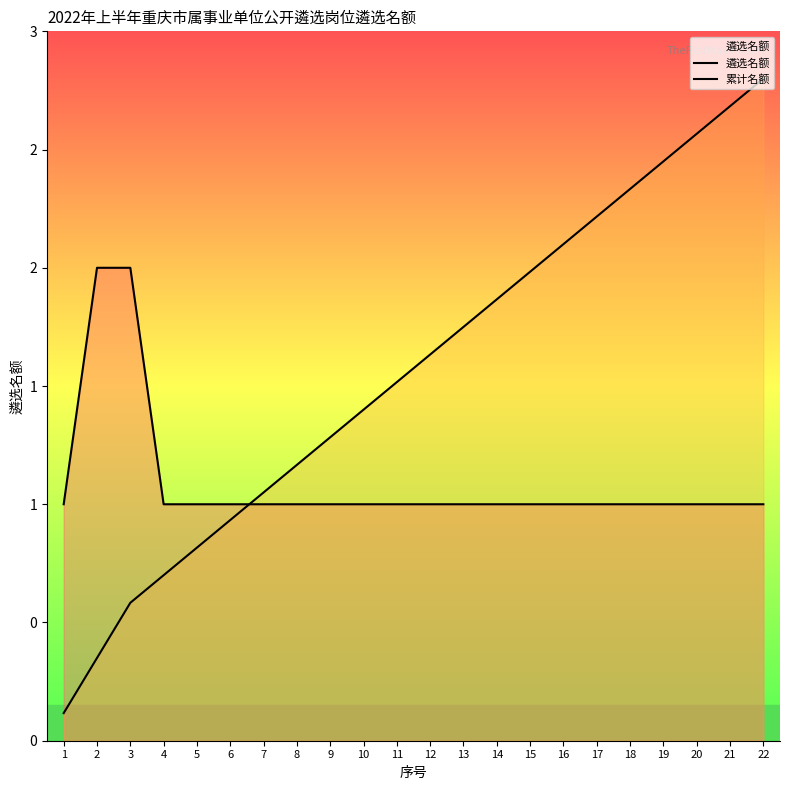

Reading left to right, transcribe all the data shown in this chart.

遴选名额: 1=1.0	2=2.0	3=2.0	4=1.0	5=1.0	6=1.0	7=1.0	8=1.0	9=1.0	10=1.0	11=1.0	12=1.0	13=1.0	14=1.0	15=1.0	16=1.0	17=1.0	18=1.0	19=1.0	20=1.0	21=1.0	22=1.0
累计名额: 1=0.1	2=0.3	3=0.6	4=0.7	5=0.8	6=0.9	7=1.0	8=1.2	9=1.3	10=1.4	11=1.5	12=1.6	13=1.8	14=1.9	15=2.0	16=2.1	17=2.2	18=2.3	19=2.4	20=2.6	21=2.7	22=2.8